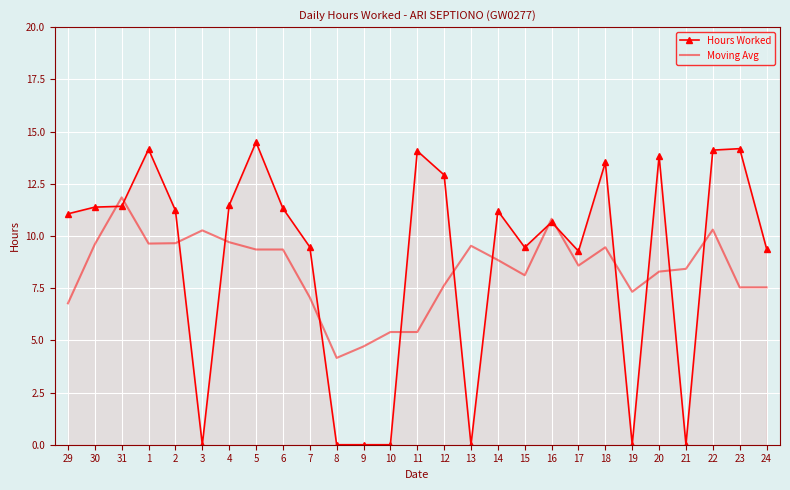

The value of Moving Avg at 7 is 7.1. True or false?

True